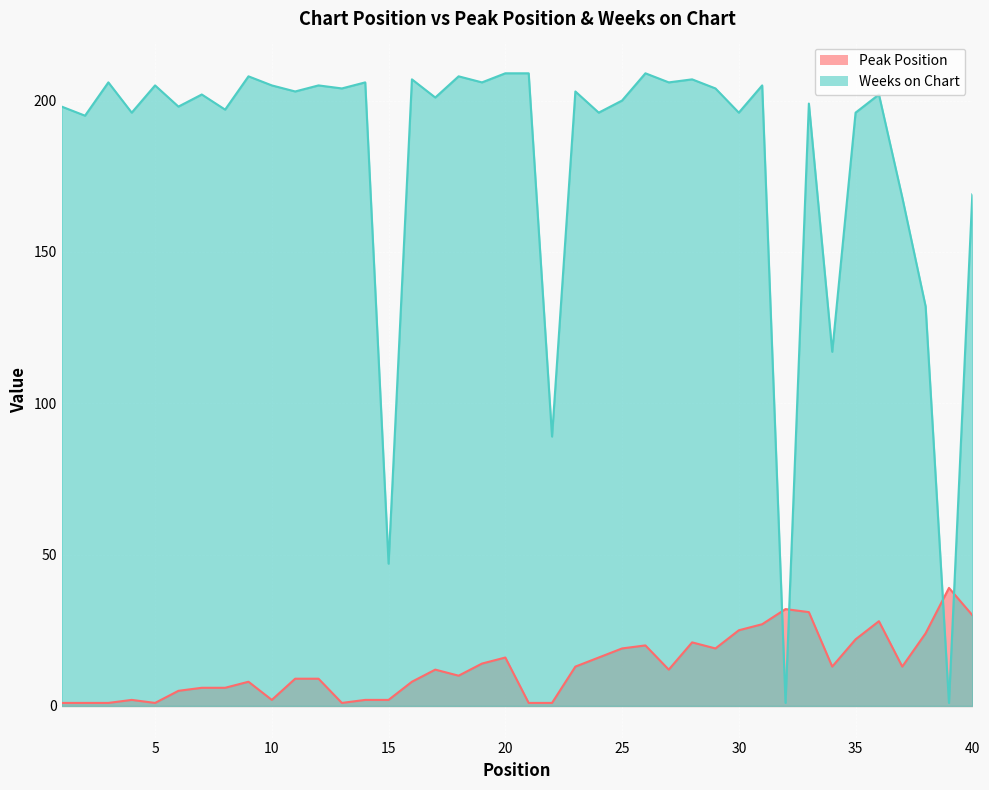

Which has a higher value, 5 or 25?

25